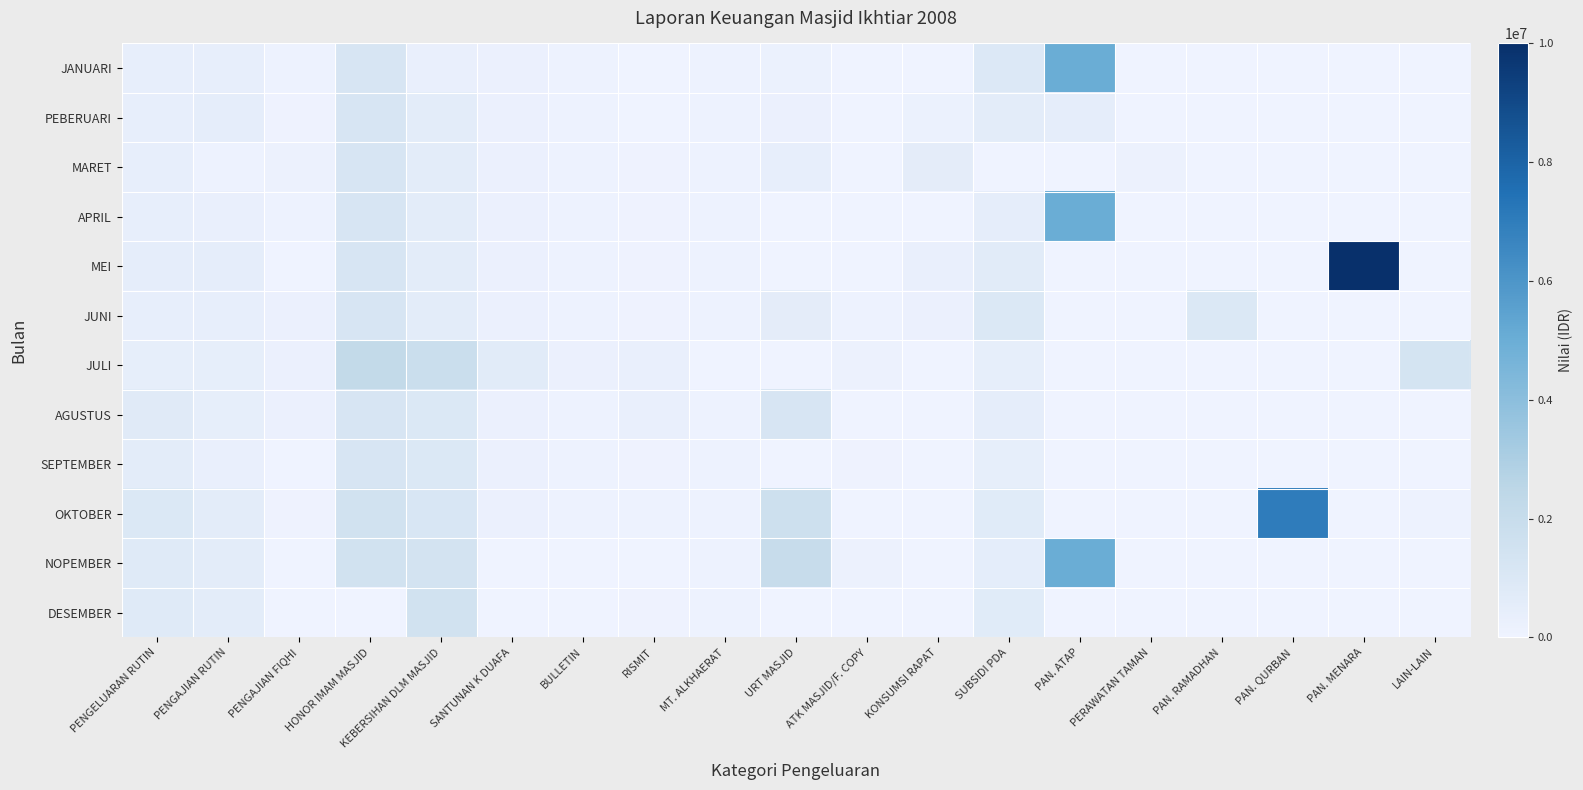

At which category does the chart reach its peak across all series?

PAN. MENARA